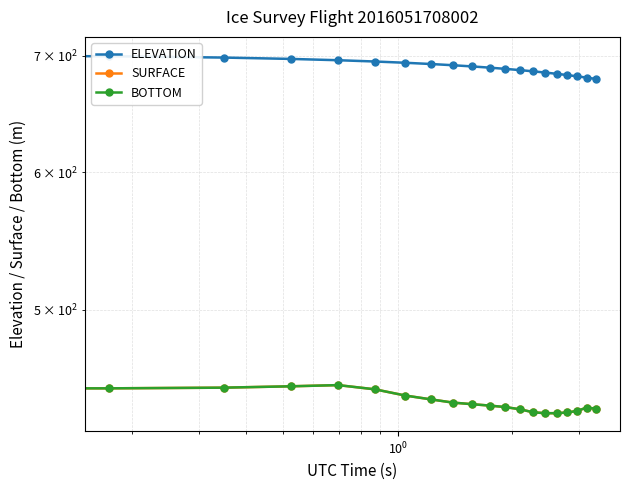

How many interior local valleys does the SURFACE series have?

2